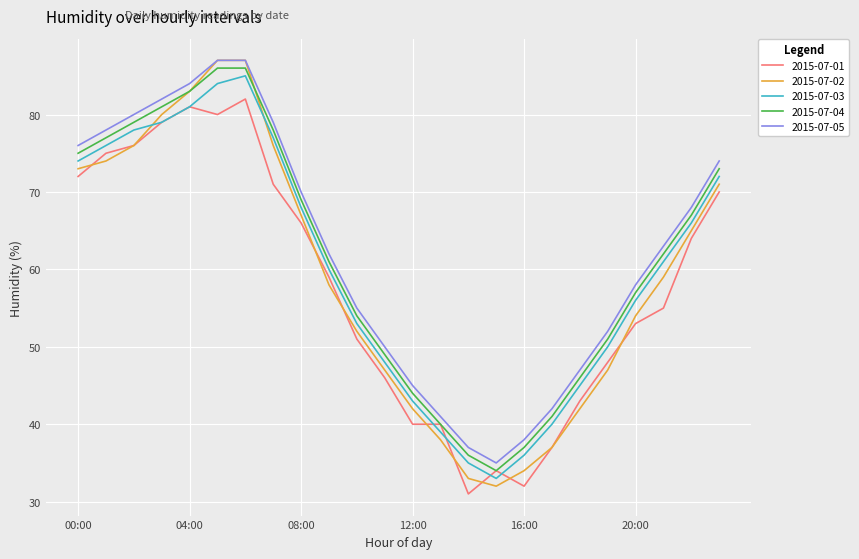

True or false: 2015-07-03 and 2015-07-05 cross at least once.

False